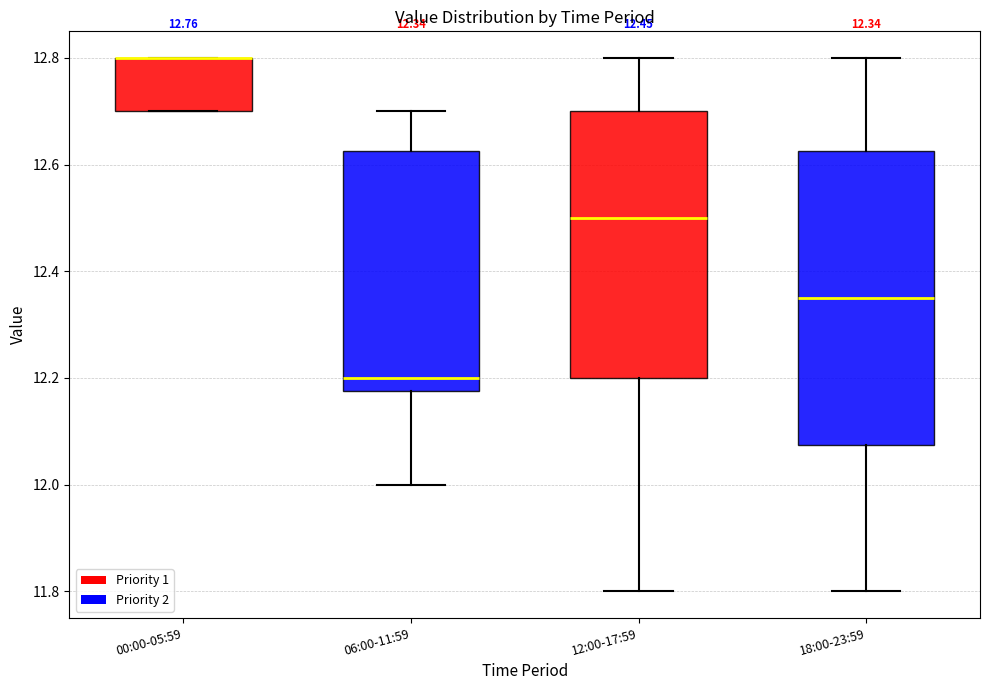

Which box is the tallest, from its lower edge to its upper edge?

18:00-23:59